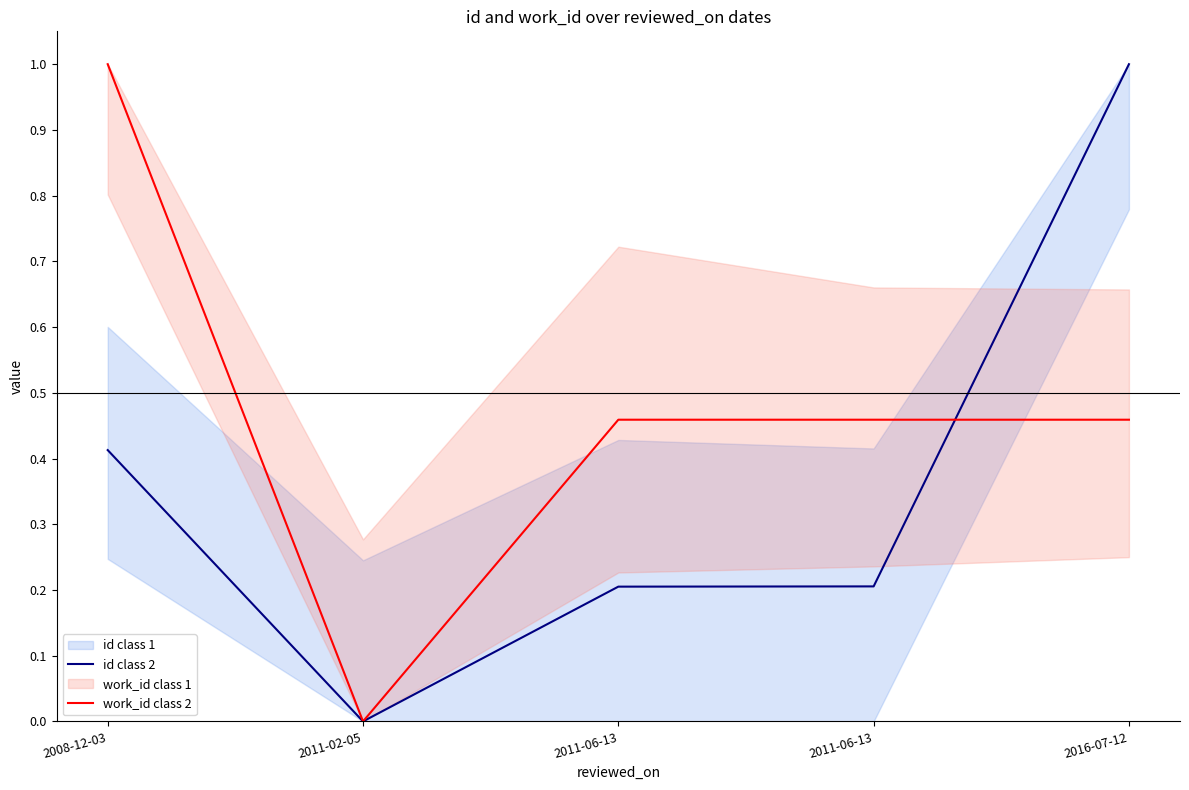

Does the chart have visible grid lines?

No